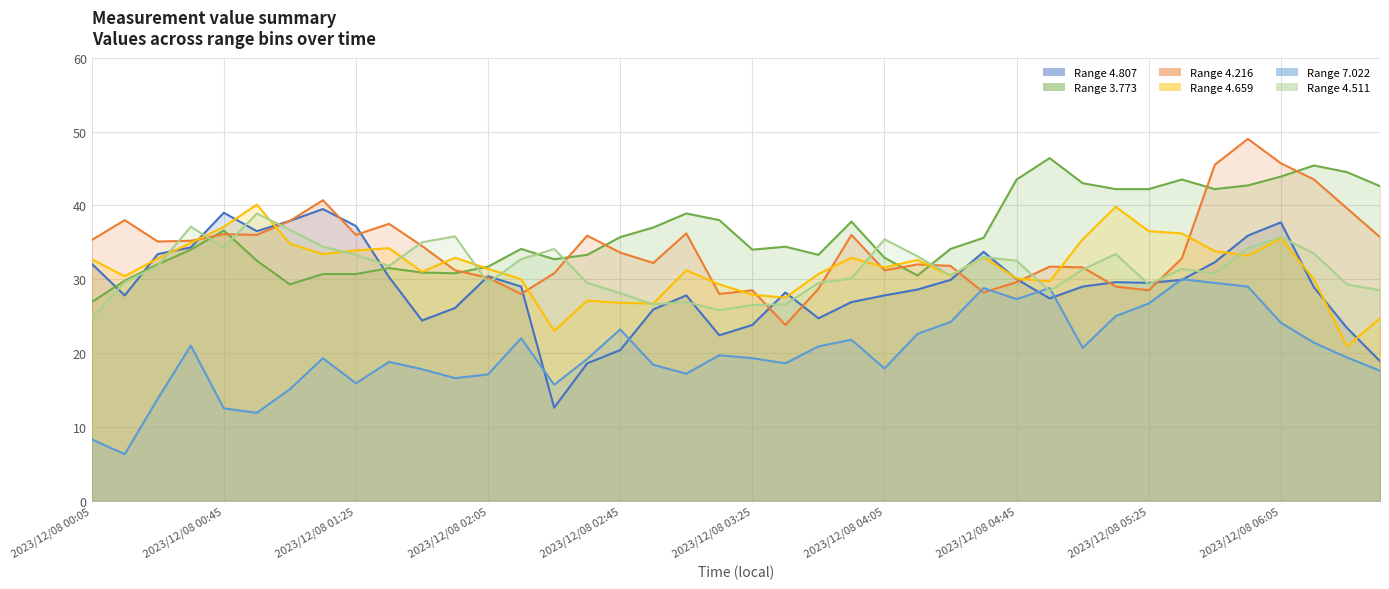

How many interior local valleys does the 7.022 series have?

10